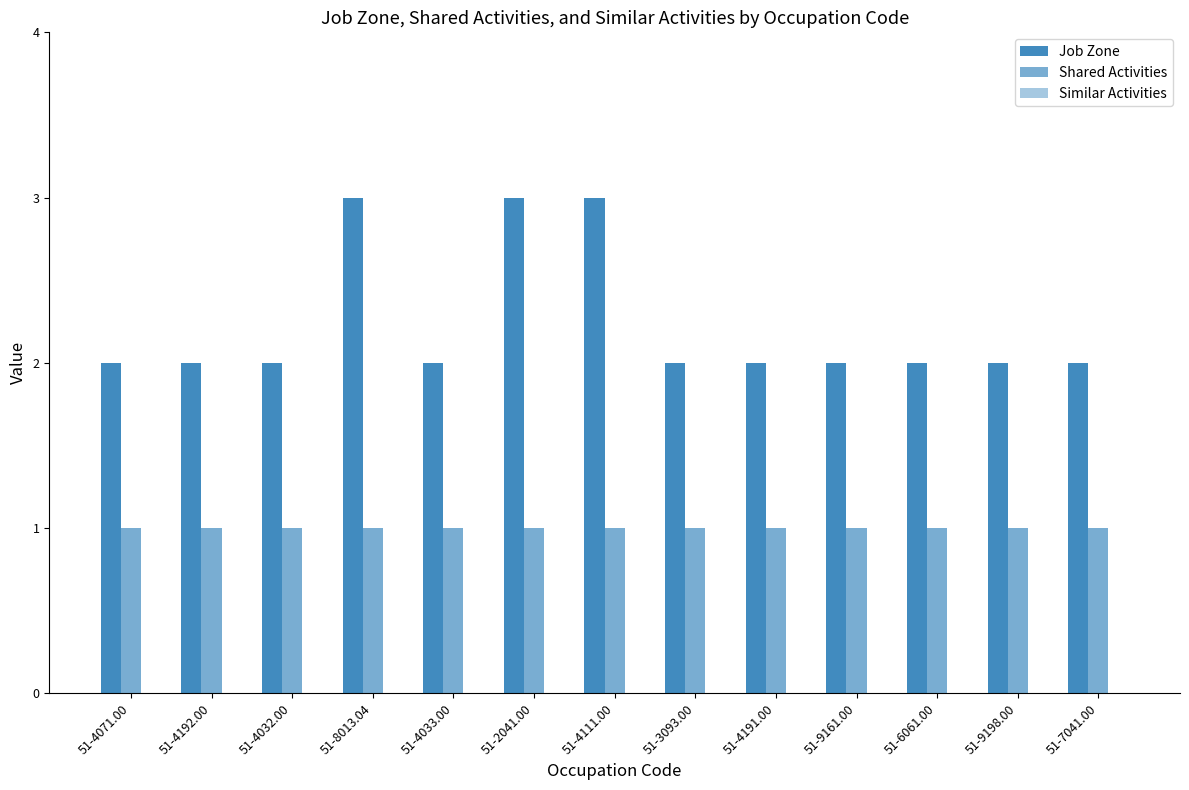

What is the label of the 12th bar from the left?

51-9198.00